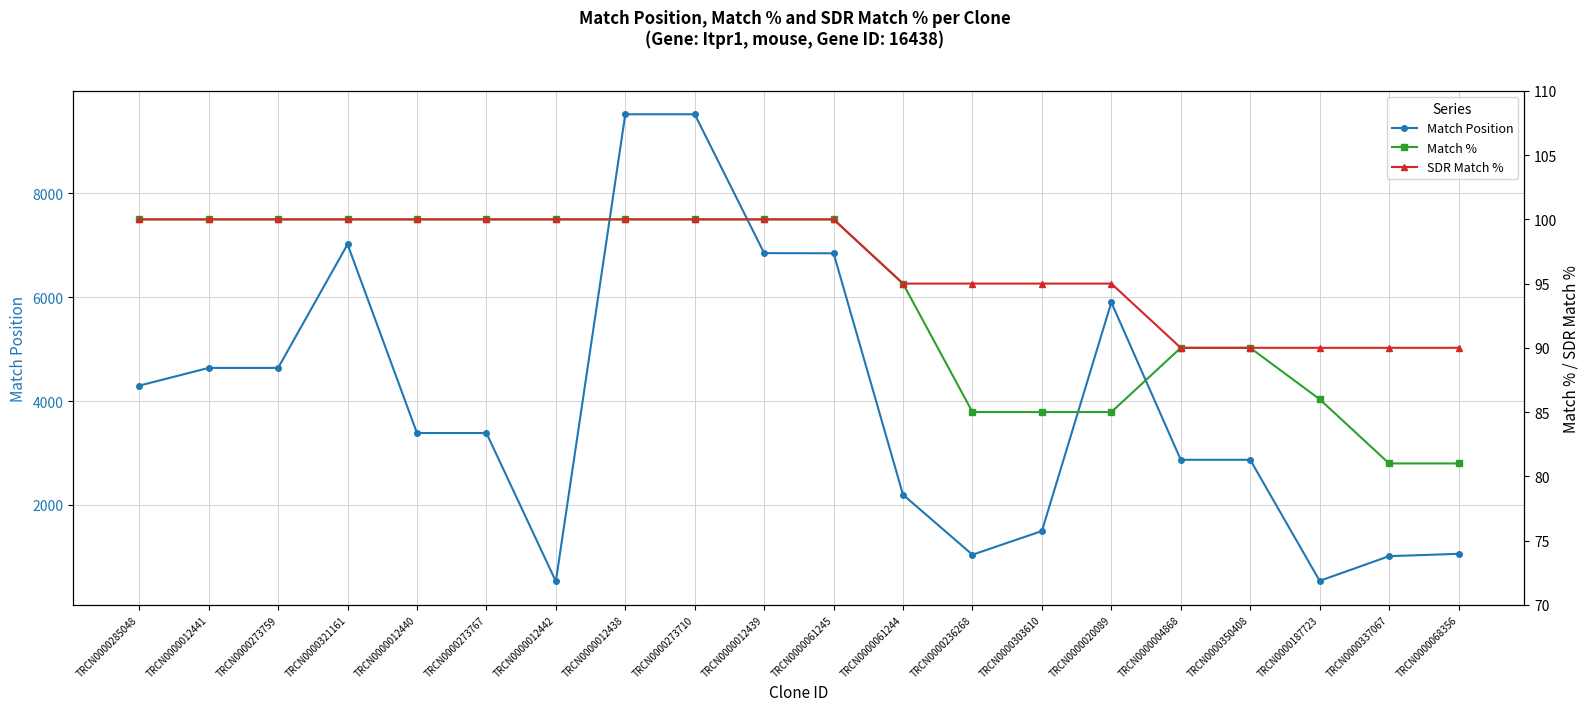

True or false: Match Position has more than 2 points higher than both neighbors.

False